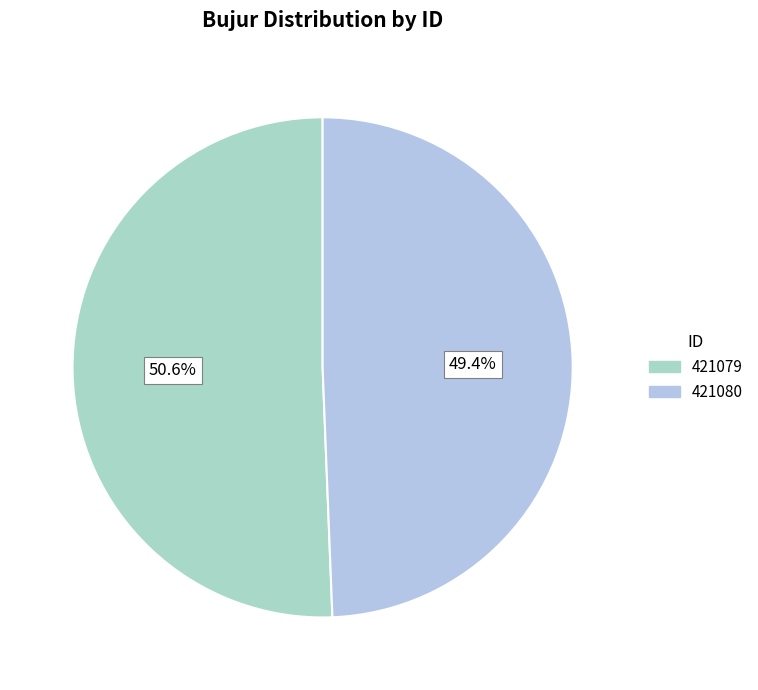

To the nearest percent, what is the difference between the largest and smallest slice percentages?

1%